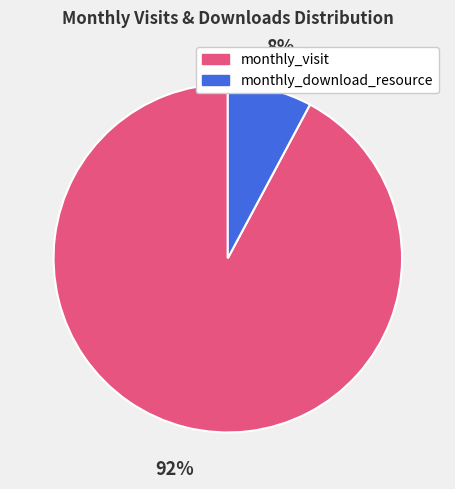

How many slices are in this pie chart?

2